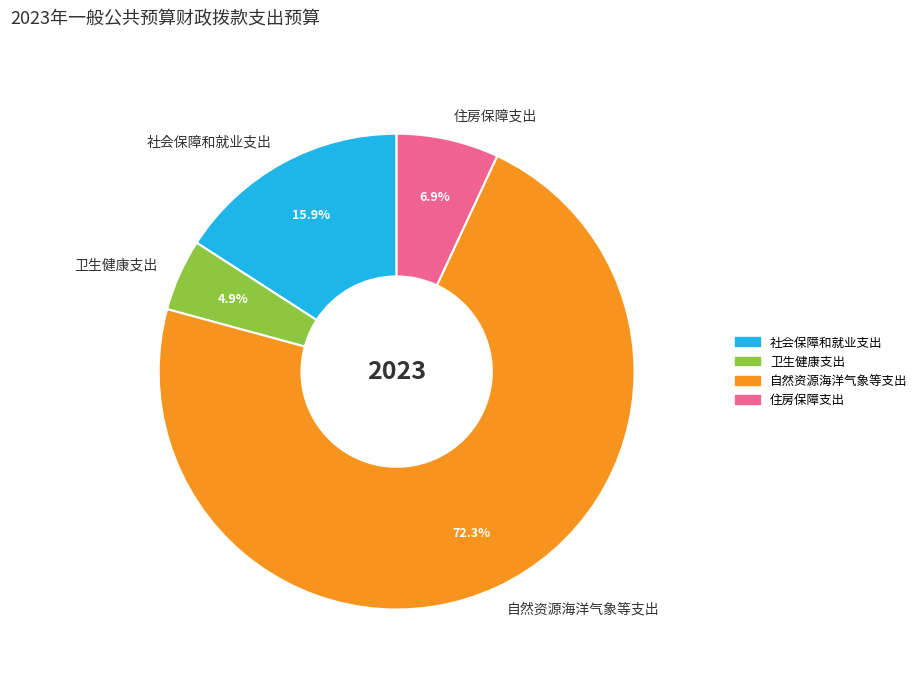

To the nearest percent, what portion does 自然资源海洋气象等支出 represent?

72%